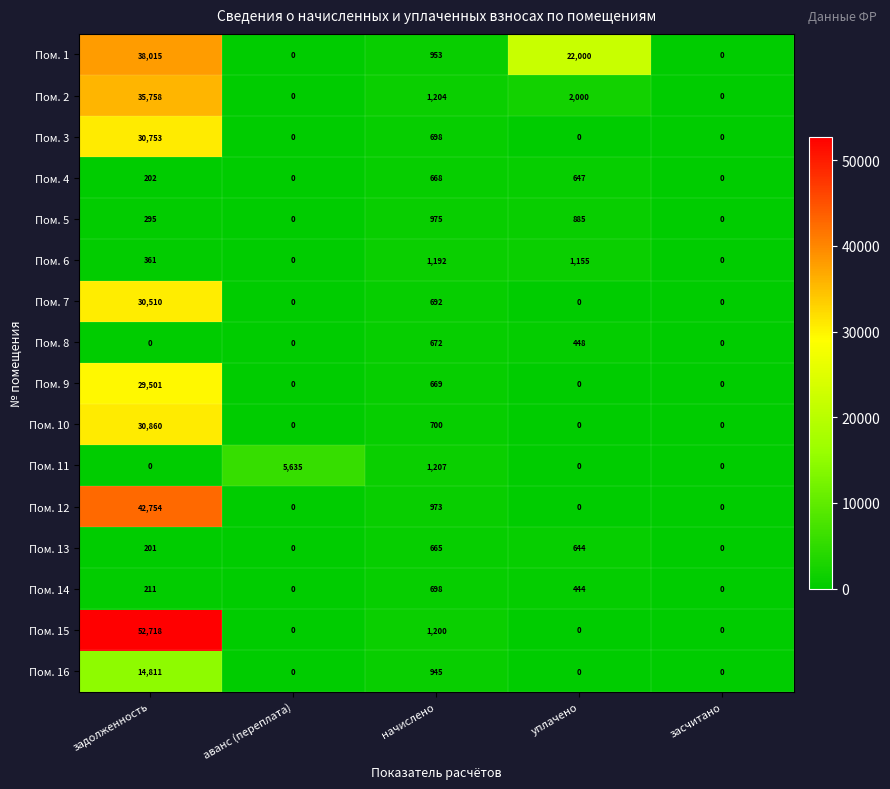

Which series has the largest total across all categories?

Пом. 1